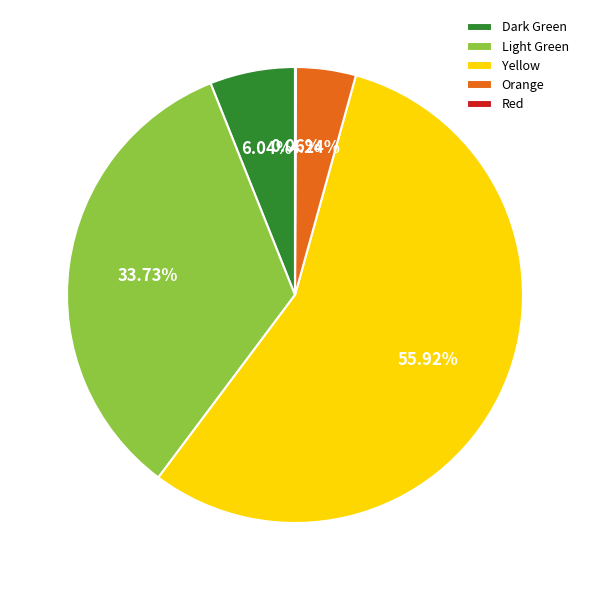

What is the largest slice in the pie chart?

Yellow